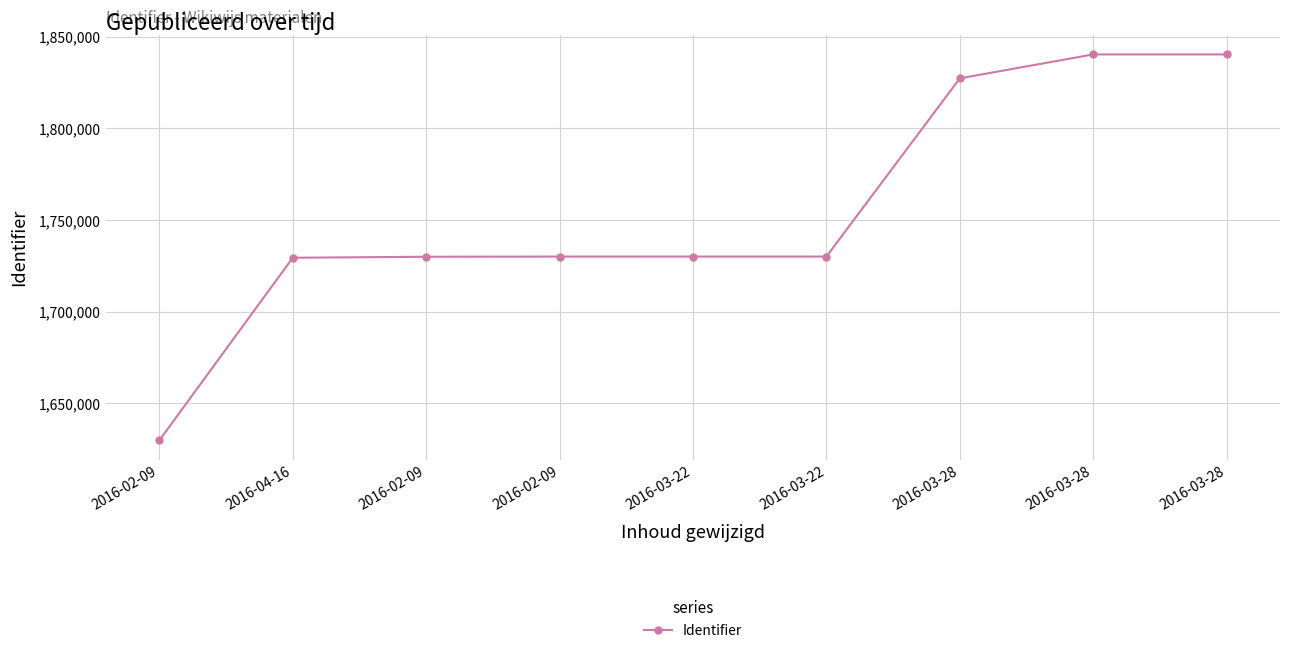

What is the sum of the values at 2016-02-09 and 2016-03-22?

3460028